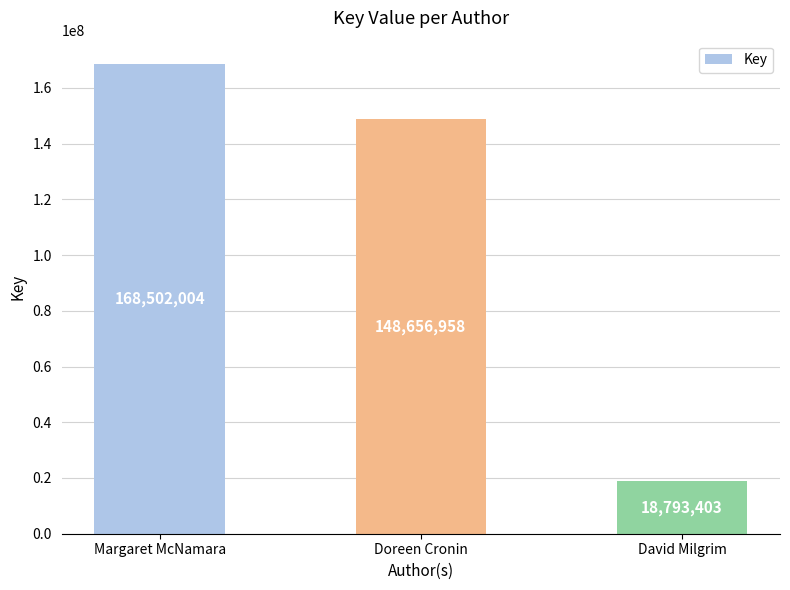

Which has a higher value, Doreen Cronin or David Milgrim?

Doreen Cronin